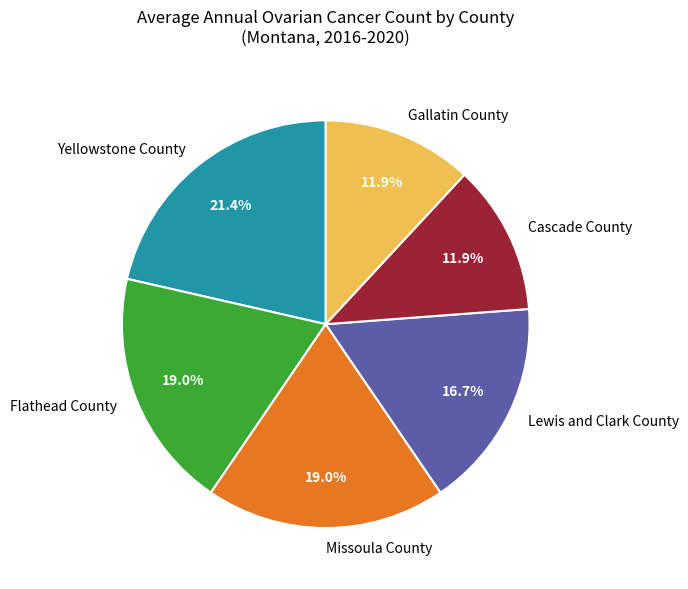

Which slice is the largest?

Yellowstone County